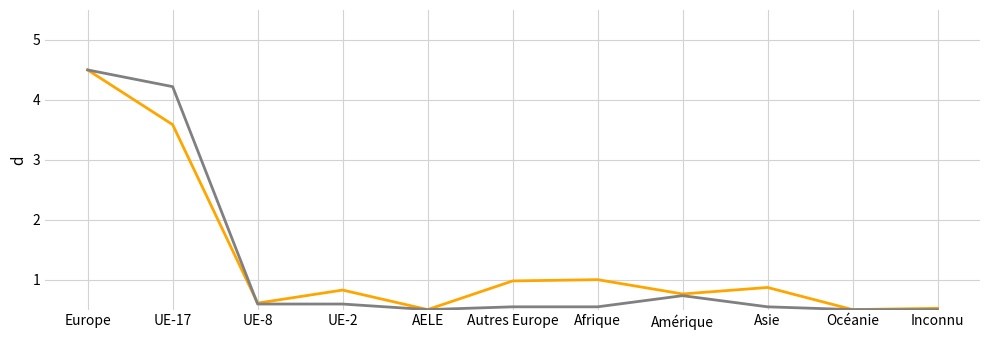

What is the total value across all series at Amérique?

1.5